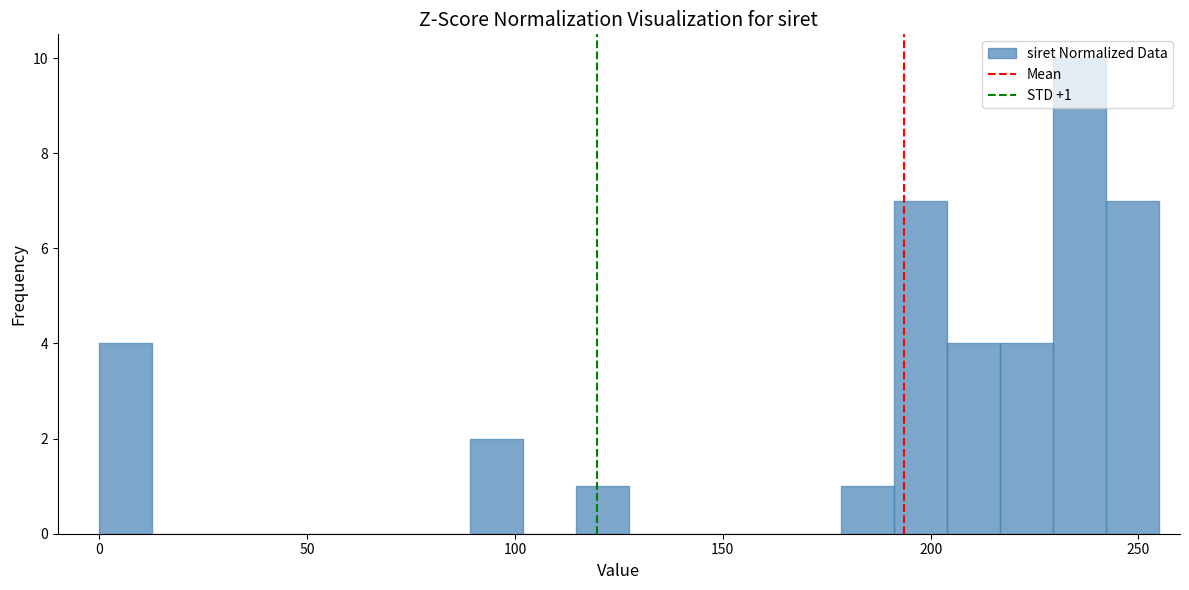

Read against the x-axis, roughly where is the centre of the tallest bar?

235